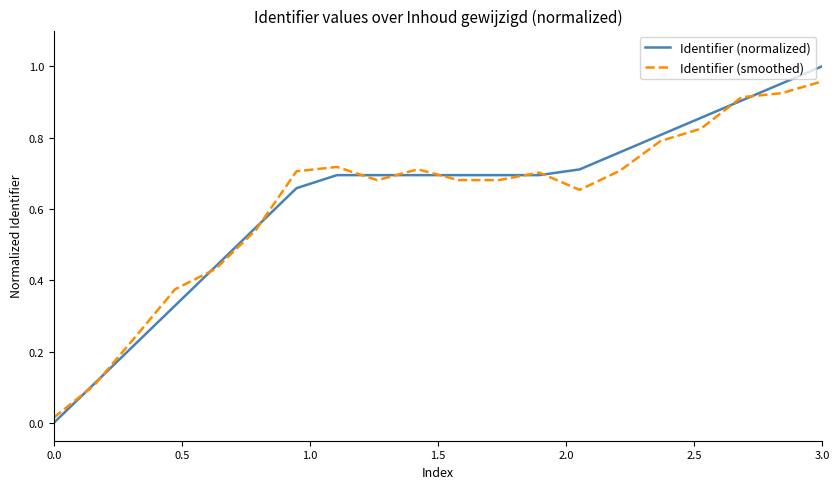

Which series has the widest spread of values?

Identifier (normalized)